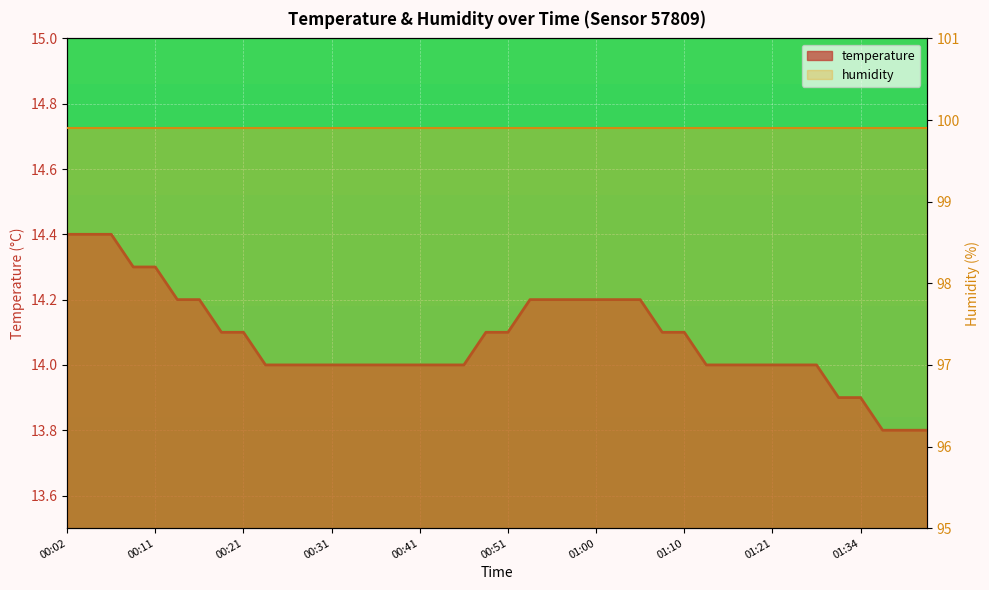

What is the difference between the maximum and minimum values?

0.6